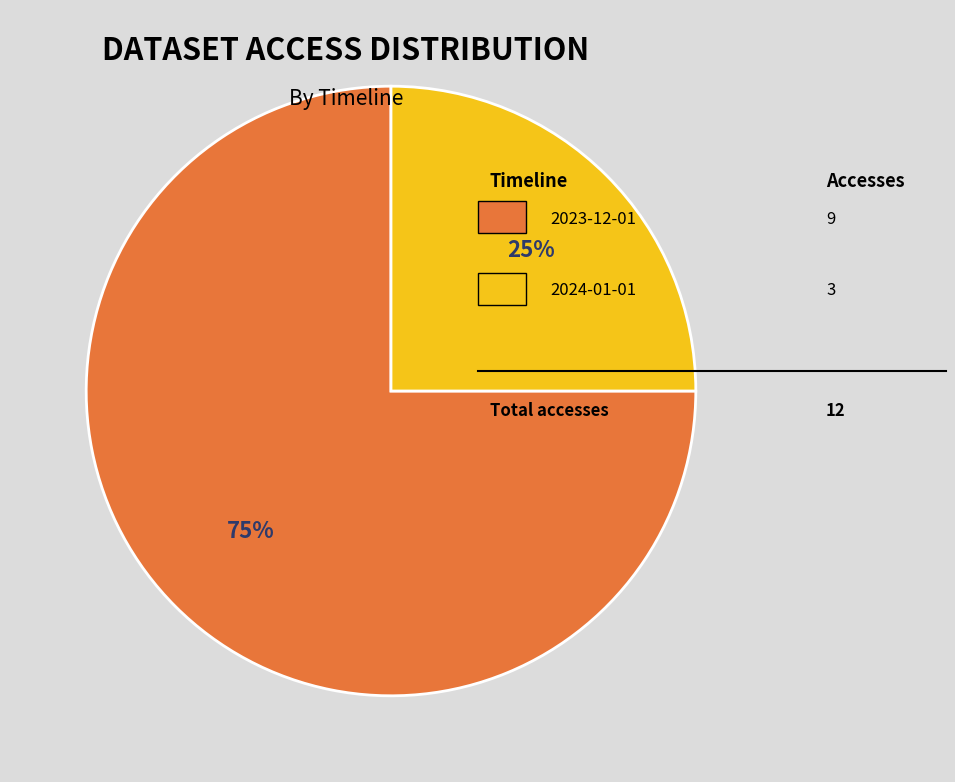

To the nearest percent, what is the difference between the largest and smallest slice percentages?

50%